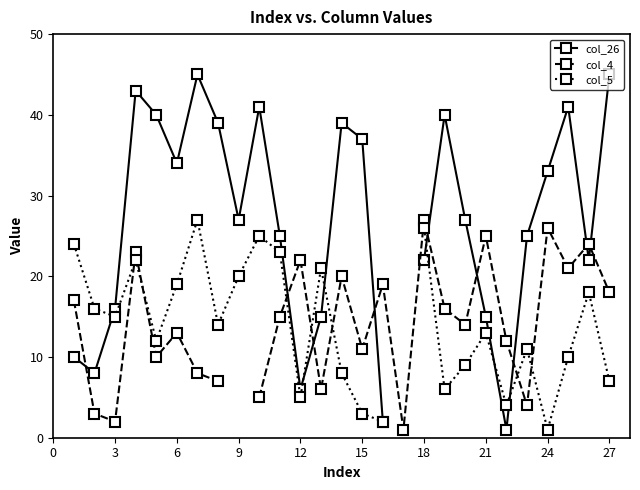

Does the chart have visible grid lines?

No